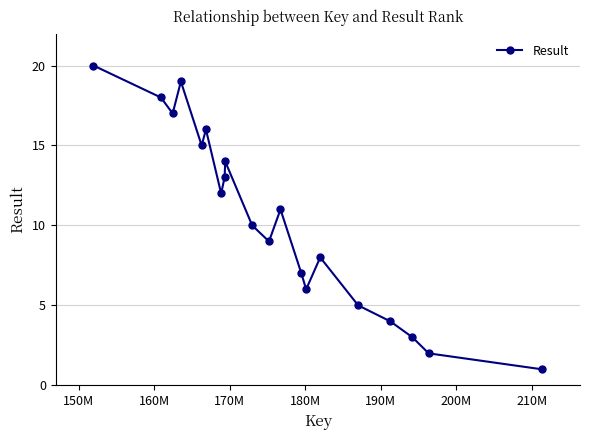

What is the greatest value displayed?

20